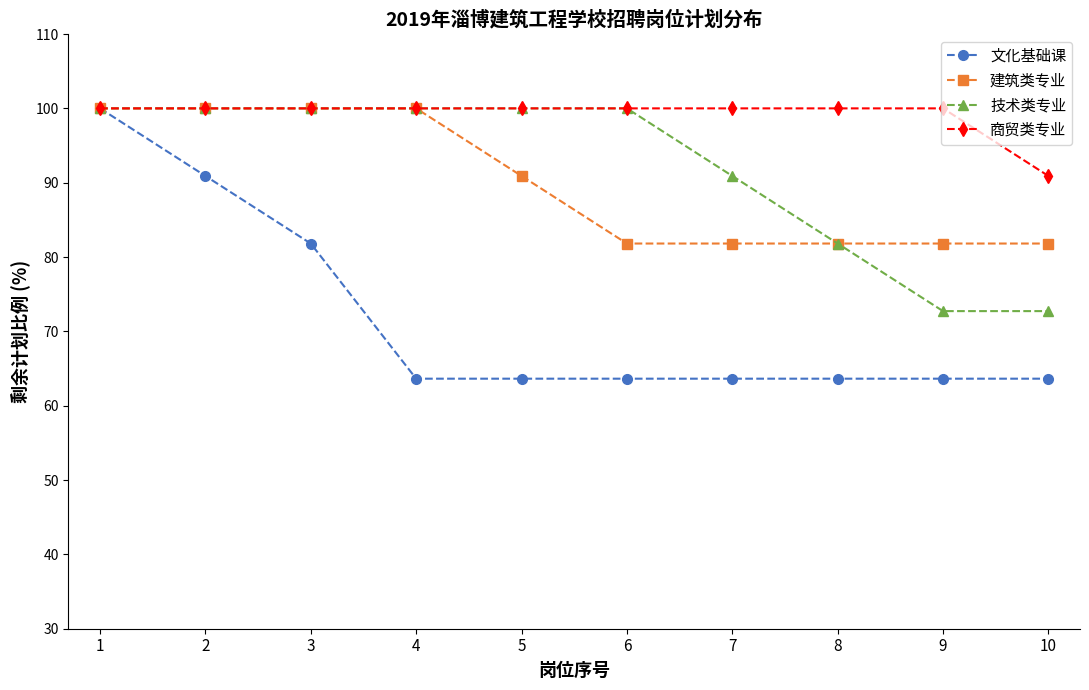

At which label does 建筑类专业 first exceed 90?

1